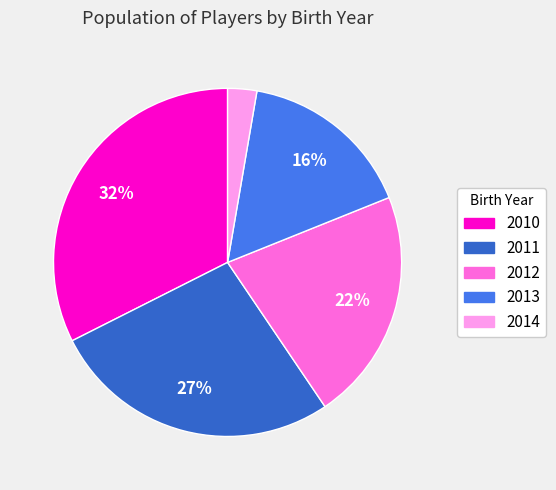

To the nearest percent, what percentage of the pie is 2012?

22%